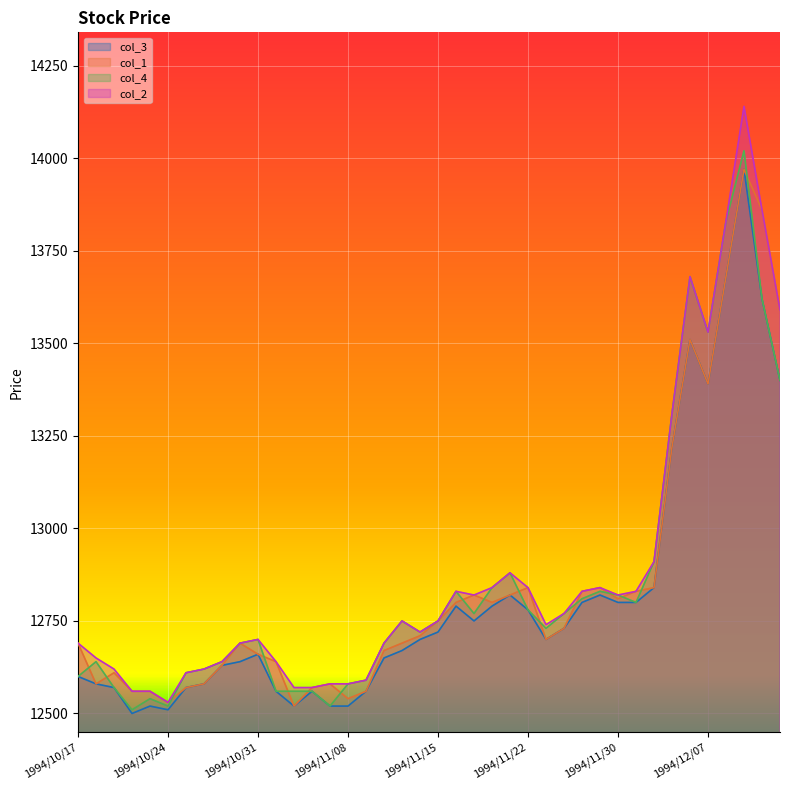

At which category does col_2 reach its first local peak?

1994/10/31